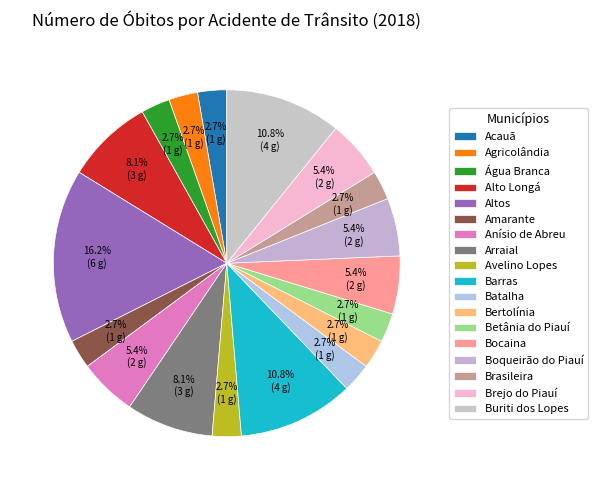

The Batalha slice represents 1% of the pie. True or false?

False